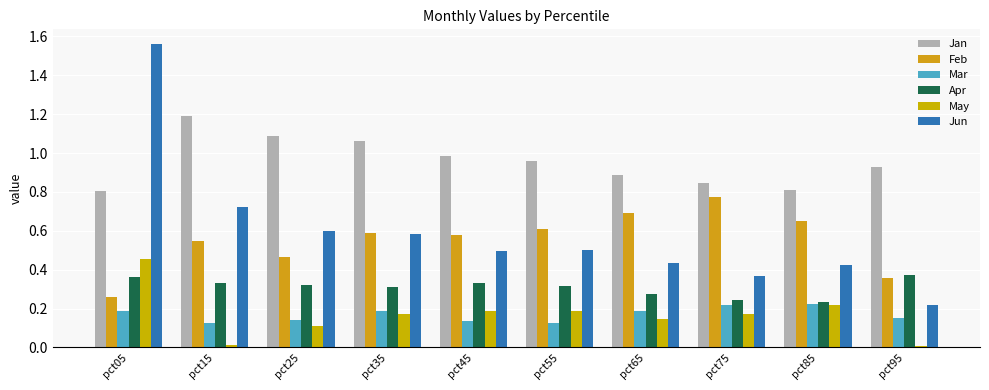

Between pct25 and pct65, which series saw the biggest shift?

Feb